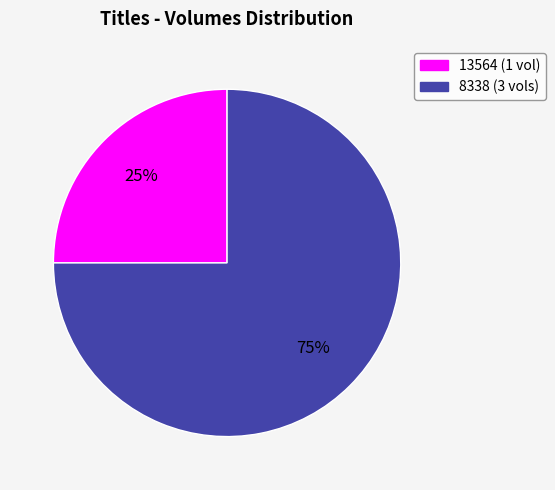

Which category accounts for the majority?

8338